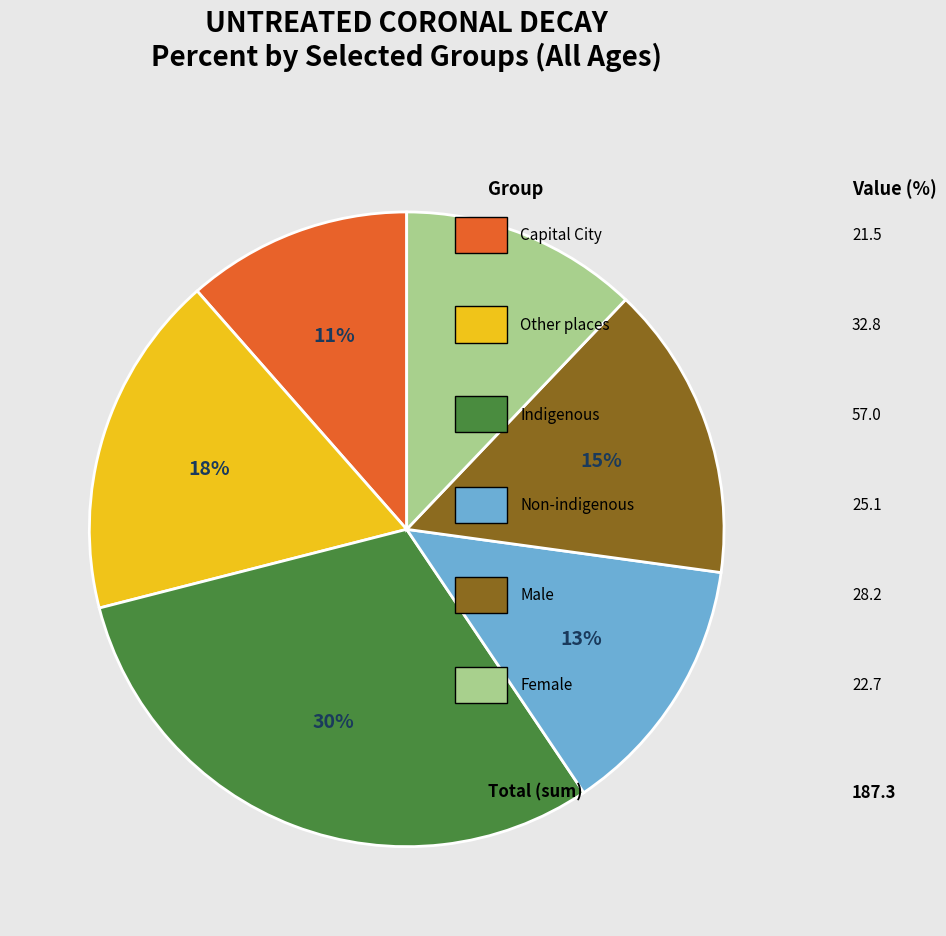

To the nearest percent, what is the difference between the largest and smallest slice percentages?

19%